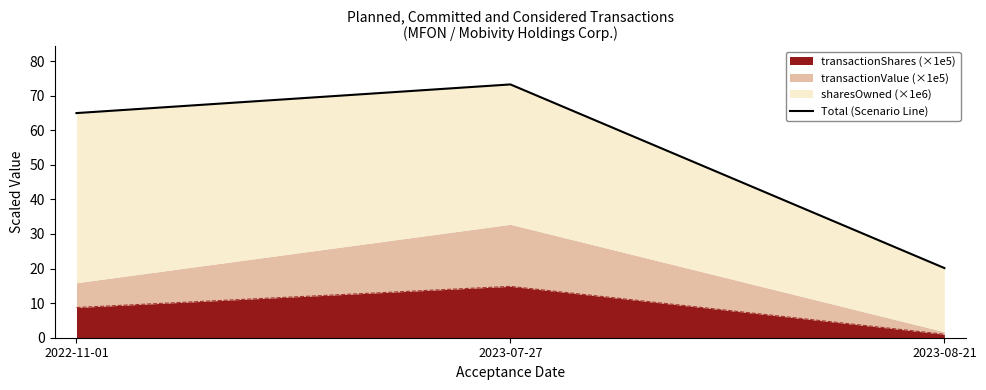

Which category has the lowest value across all series?

2023-08-21